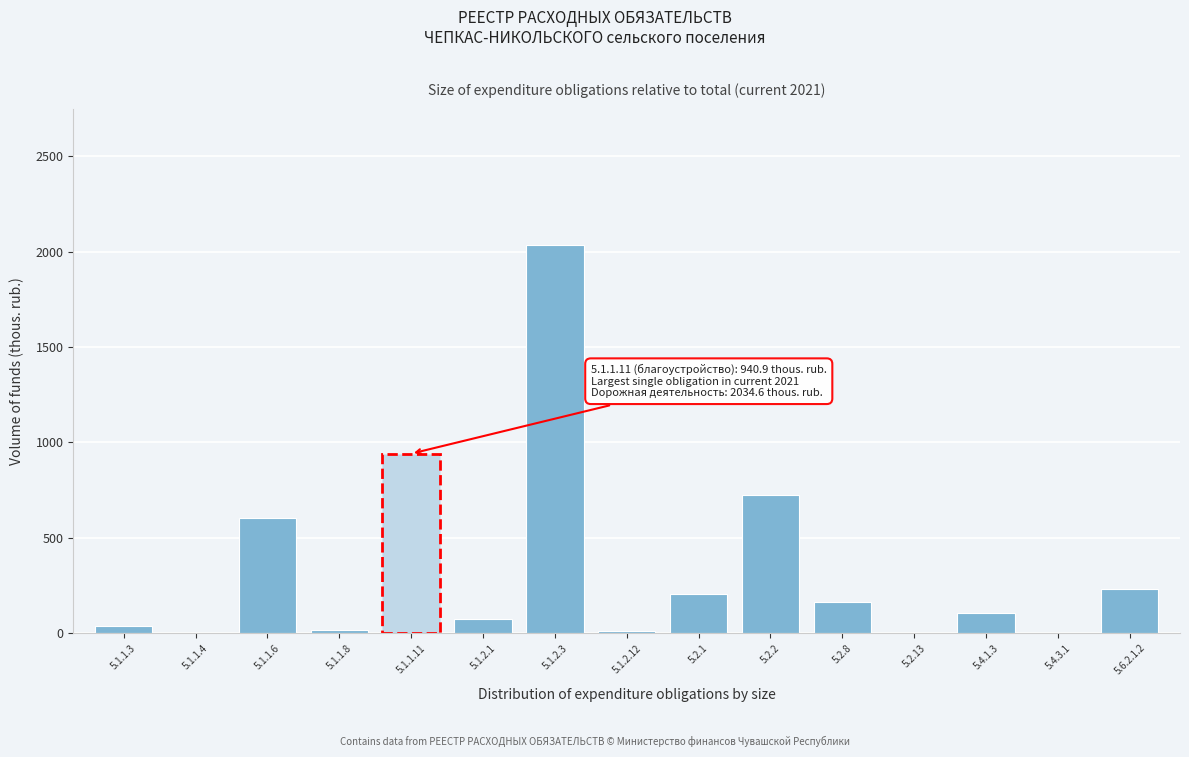

What is the sum of all values?

5141.7